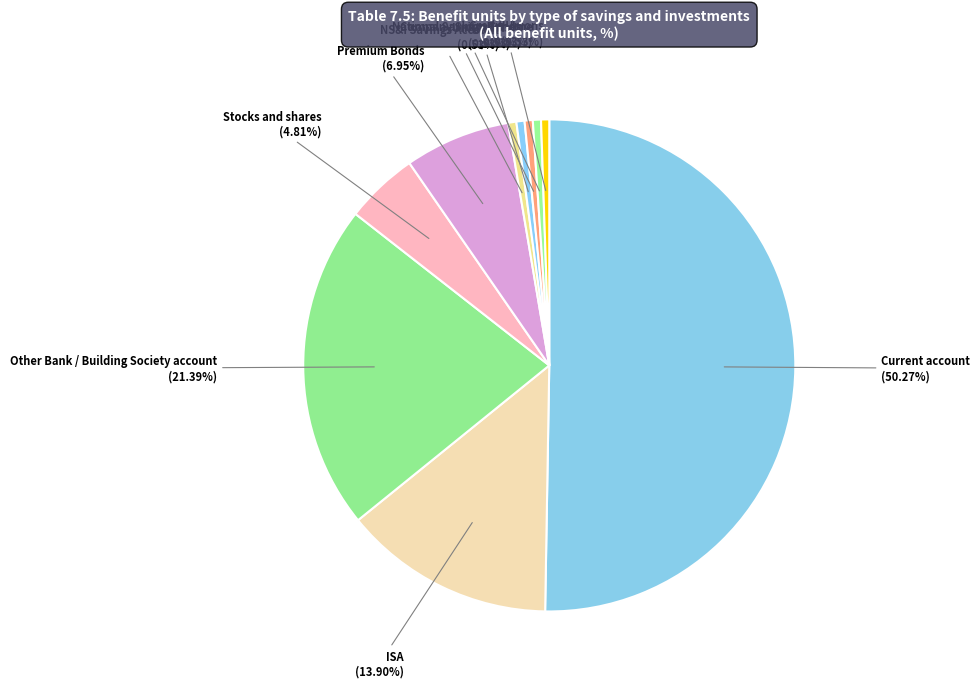

What is the largest slice in the pie chart?

Current account